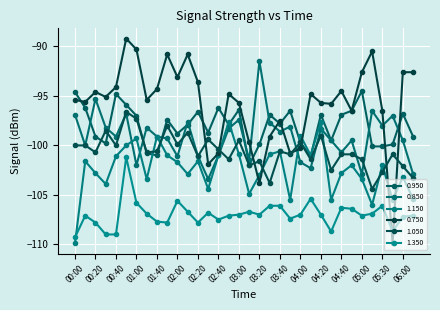

What is the average value of the 0.950 series?

-98.0